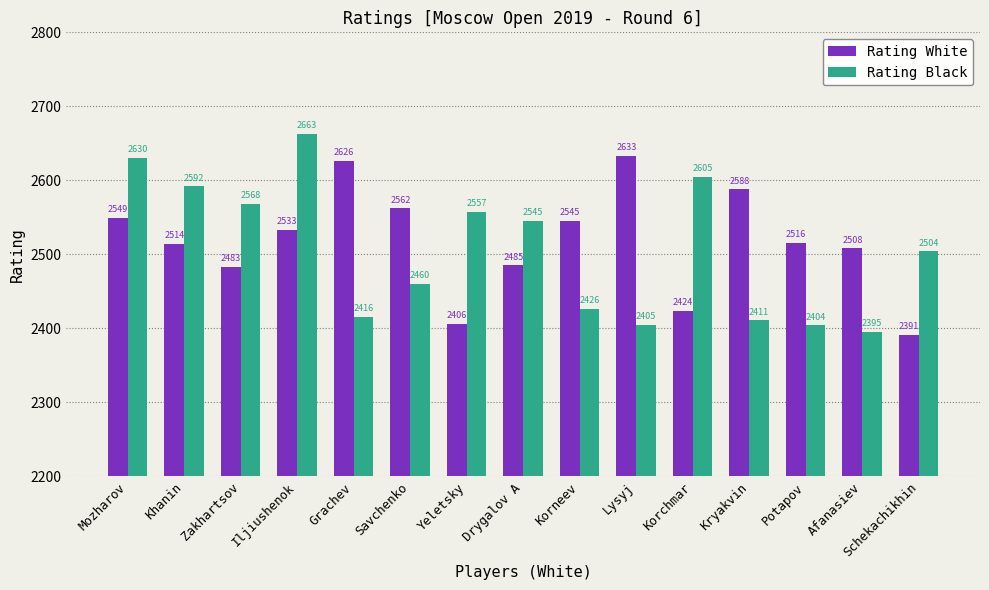

At which category is the sum across all series the highest?

Iljiushenok